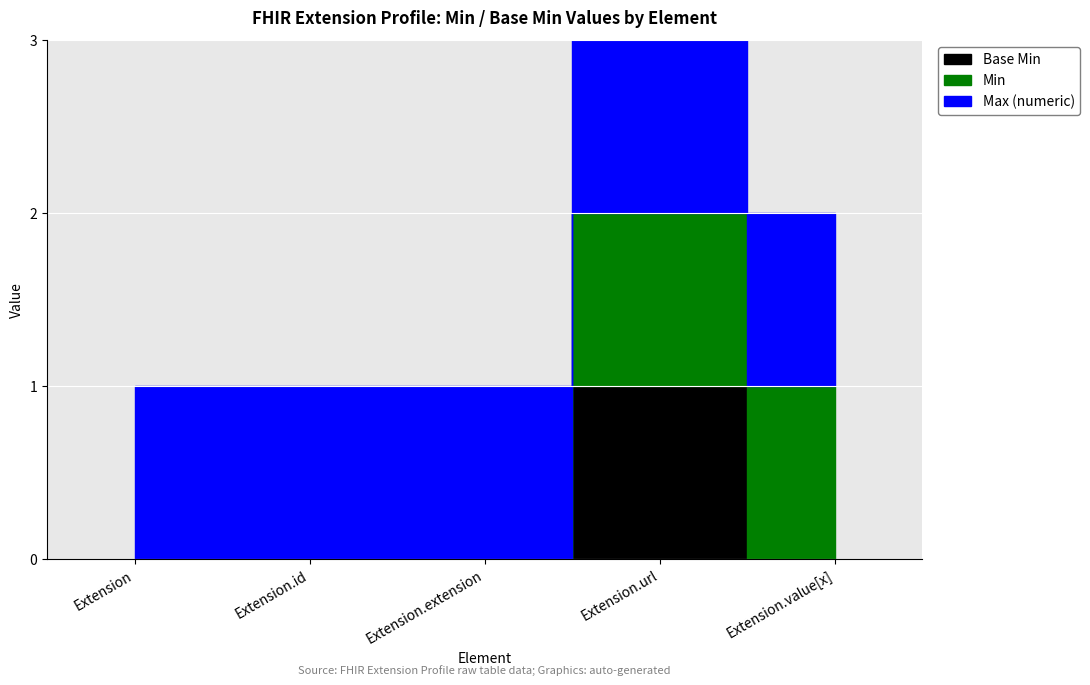

What are all the series names shown in the legend?

Base Min, Min, Max_numeric